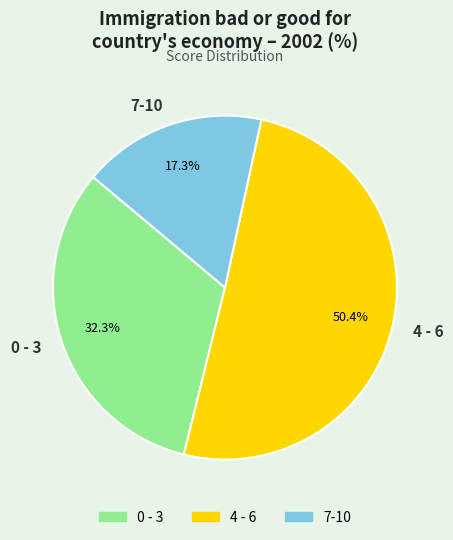

To the nearest percent, what is the average slice percentage?

33%